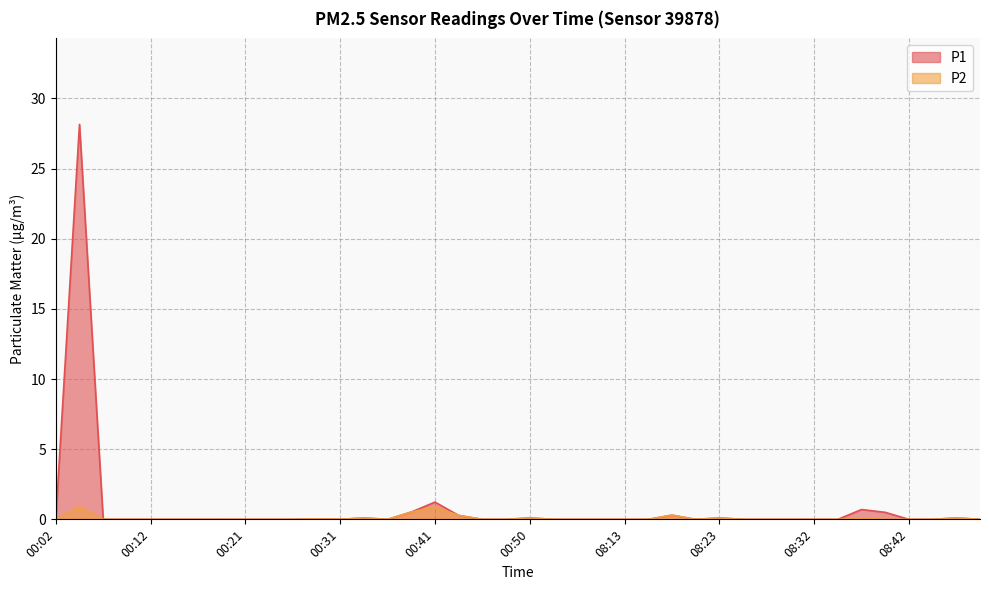

How many lines are shown in the chart?

2